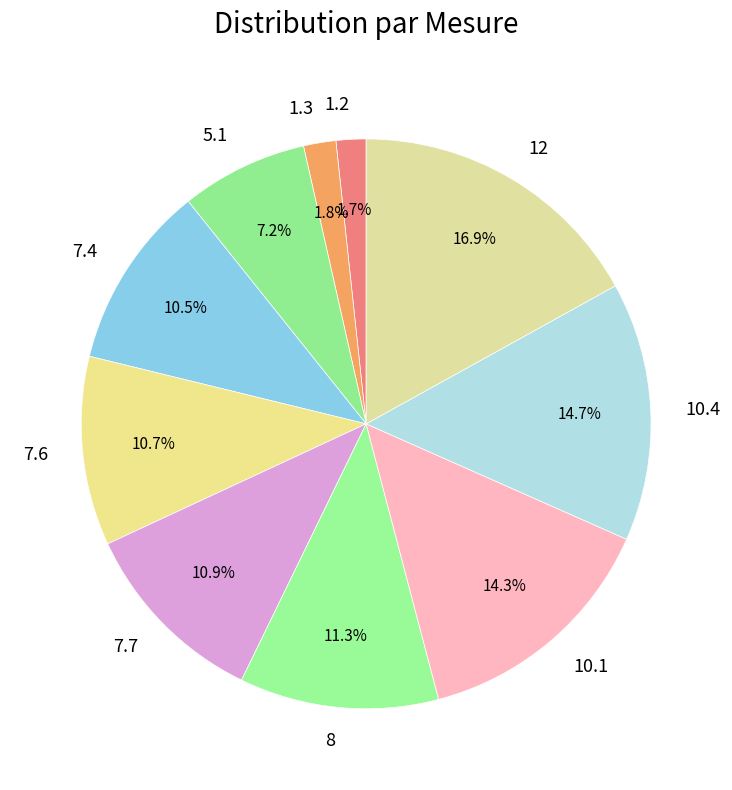

What is the ratio of the value at 5.1 to the value at 8?

0.6